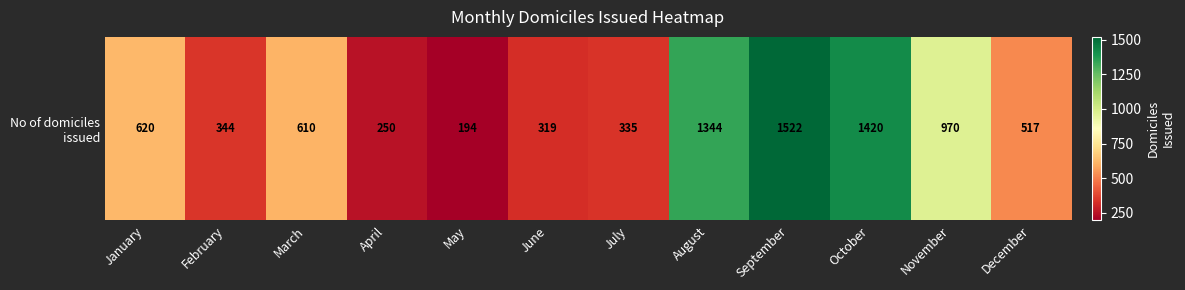

Count the number of data series in this chart.

1